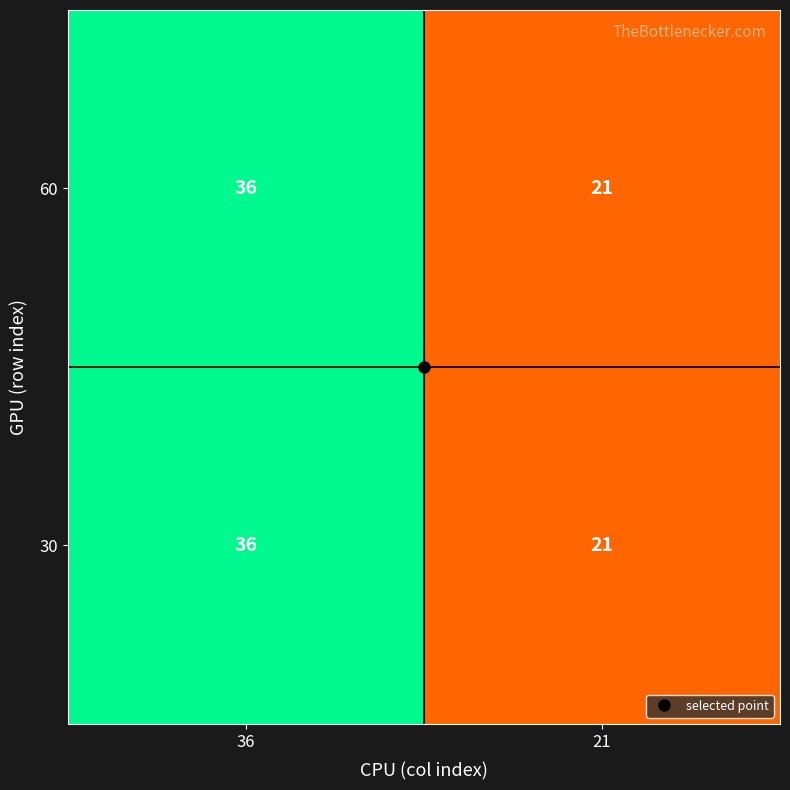

What is the sum of the 30 values at 21 and 36?

57